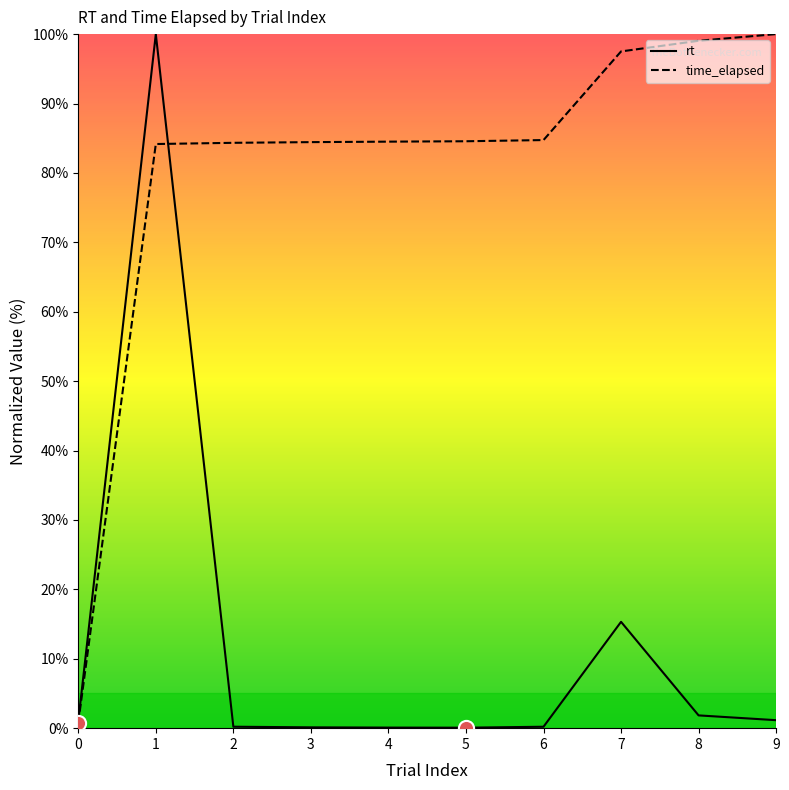

What is the total value across all series at 1?

184.2